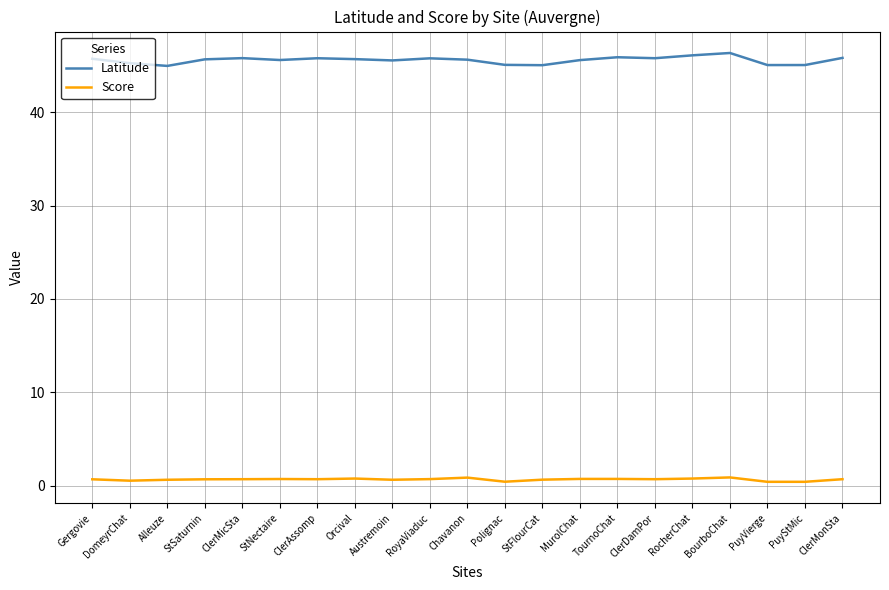

True or false: Latitude and Score intersect in this chart.

False